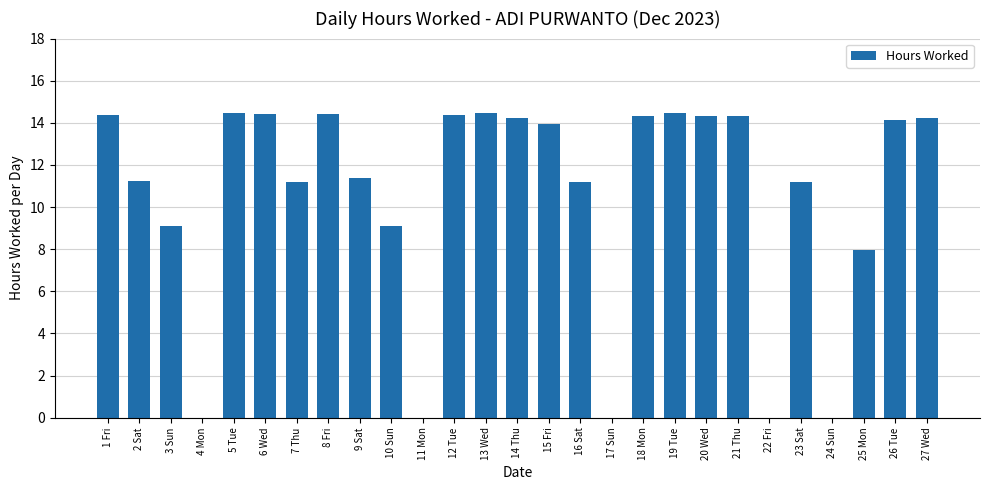

At which label is the value closest to 7?

25 Mon